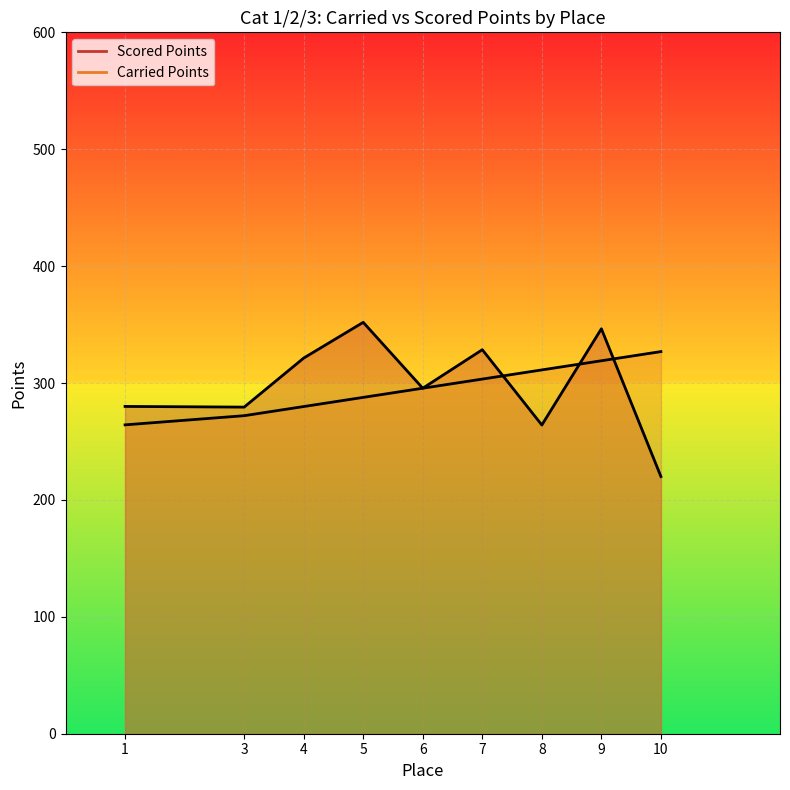

Is it true that Scored Points equals 279.4 at 3?

True